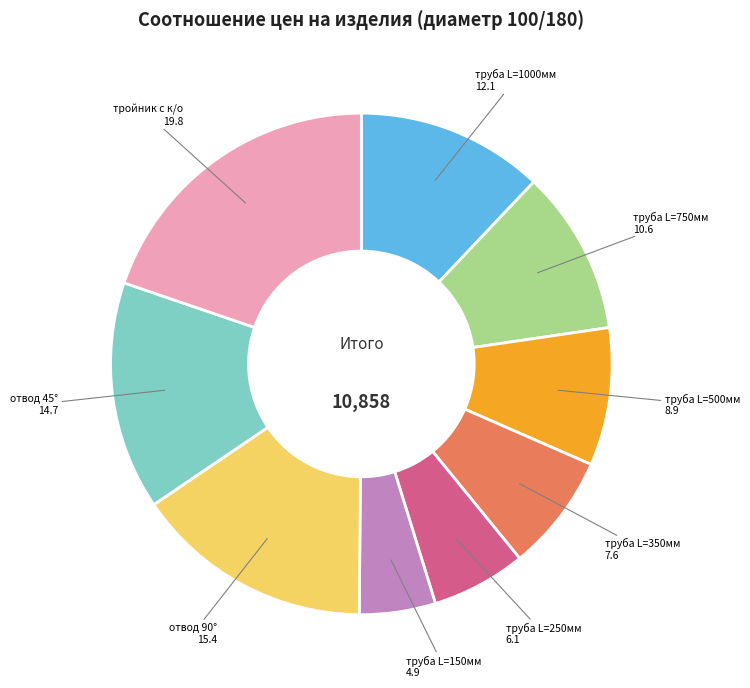

What is the smallest slice in the pie chart?

труба L=150мм